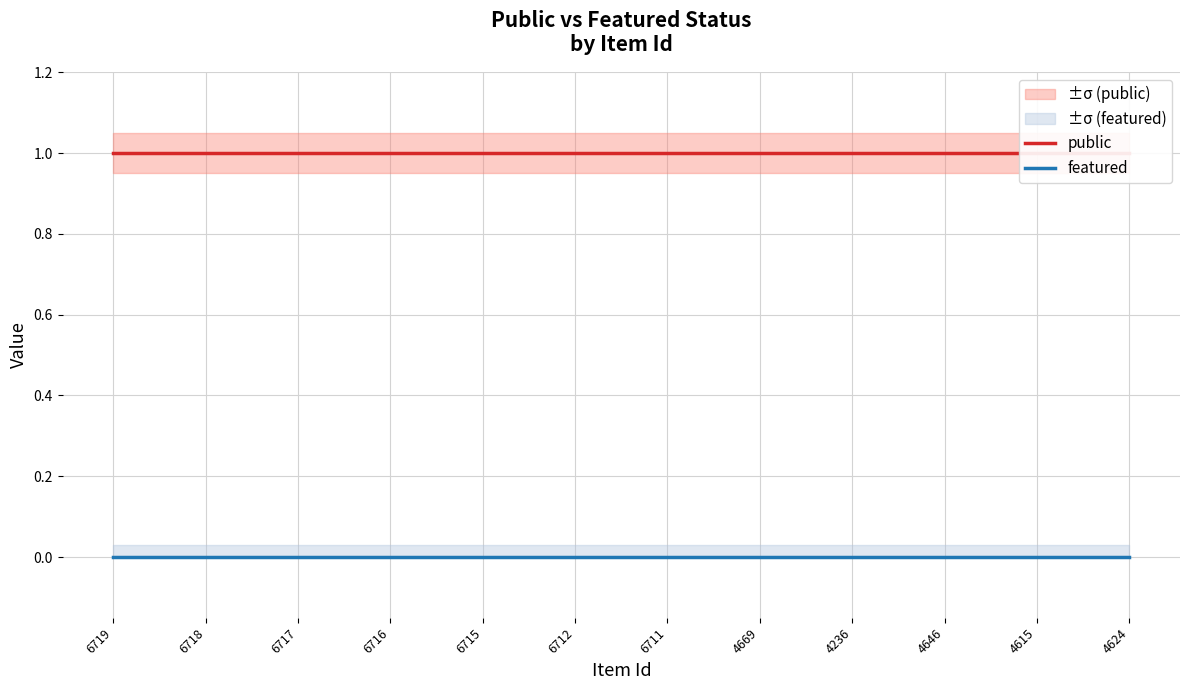

What is the lowest value of the public series?

1